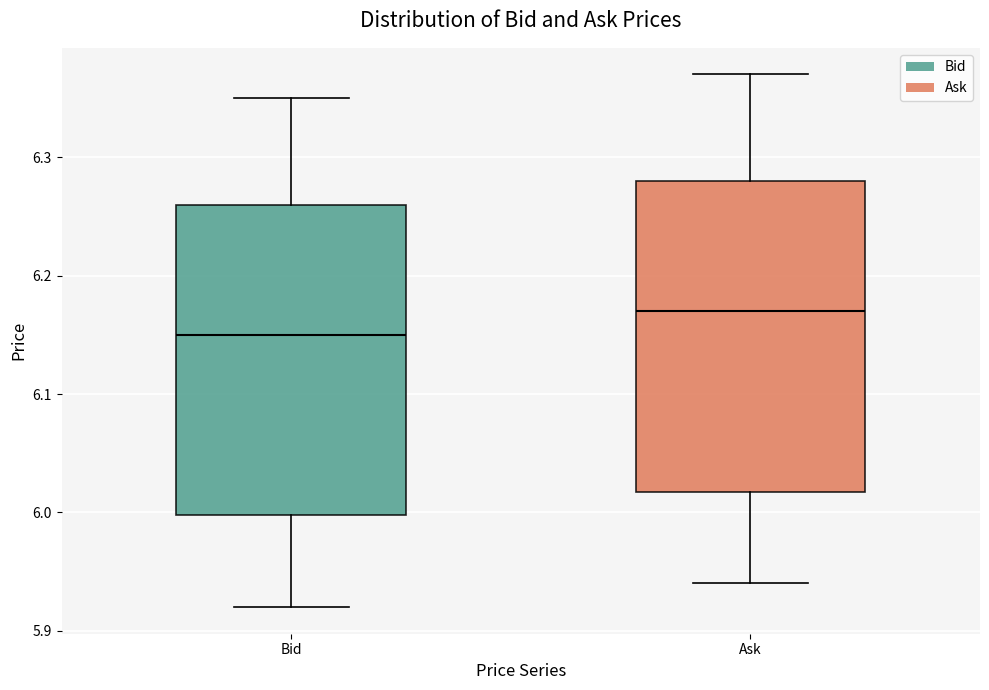

Which box has the lowest median line?

Bid